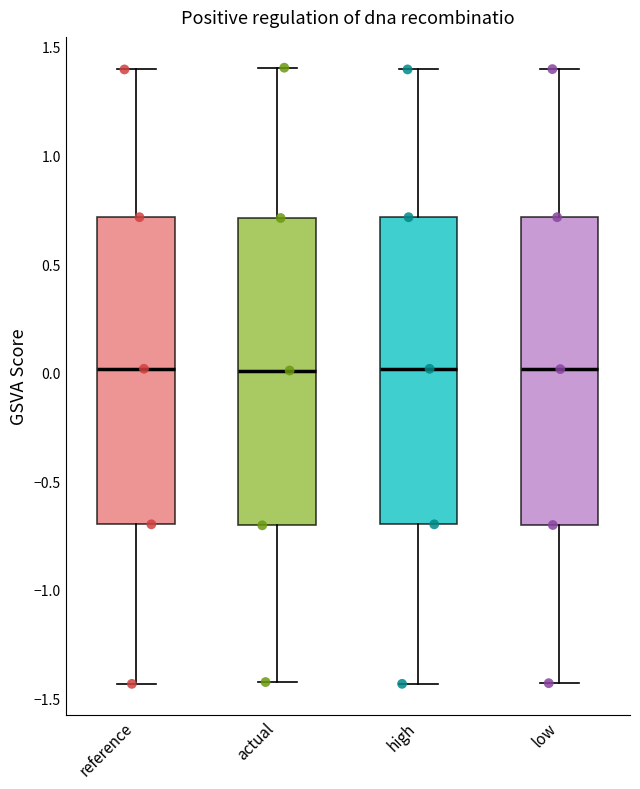

Reading left to right, transcribe this box plot: for each box, give where its median line is, the range the box spans, and where its two whiskers end, as read against the y-axis. The values are not printed on the chart, so give them approximately, as read against the axis.

reference: median 0.00, box -0.70 to 0.70, whiskers -1.45 to 1.40
actual: median 0.00, box -0.70 to 0.70, whiskers -1.40 to 1.40
high: median 0.00, box -0.70 to 0.70, whiskers -1.45 to 1.40
low: median 0.00, box -0.70 to 0.70, whiskers -1.45 to 1.40